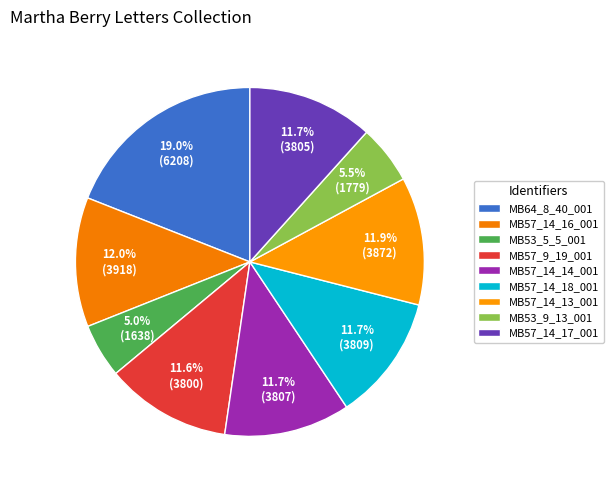

What is the change in value from MB57_9_19_001 to MB57_14_14_001?

+7